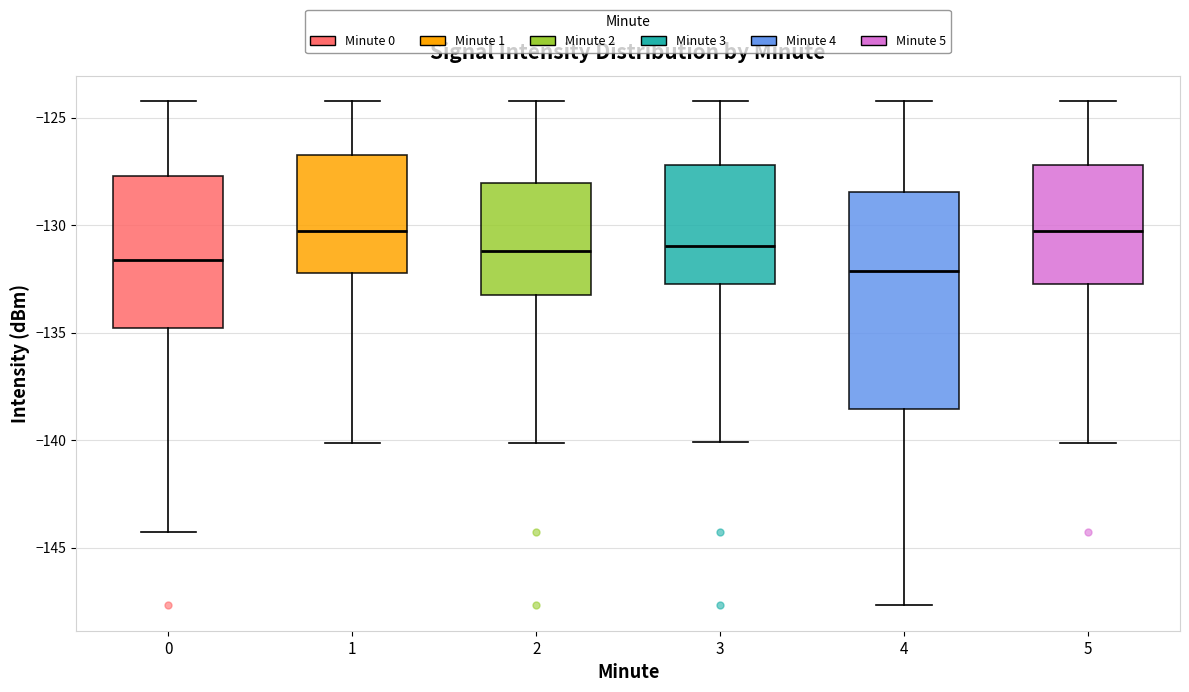

Which box has the lowest median line?

4